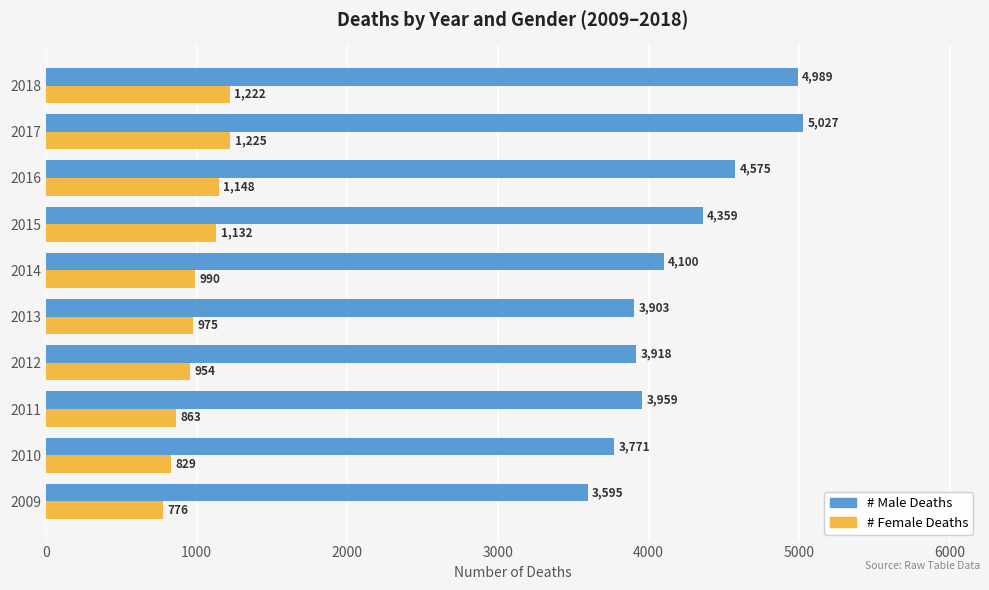

At which category is the sum across all series the highest?

2017